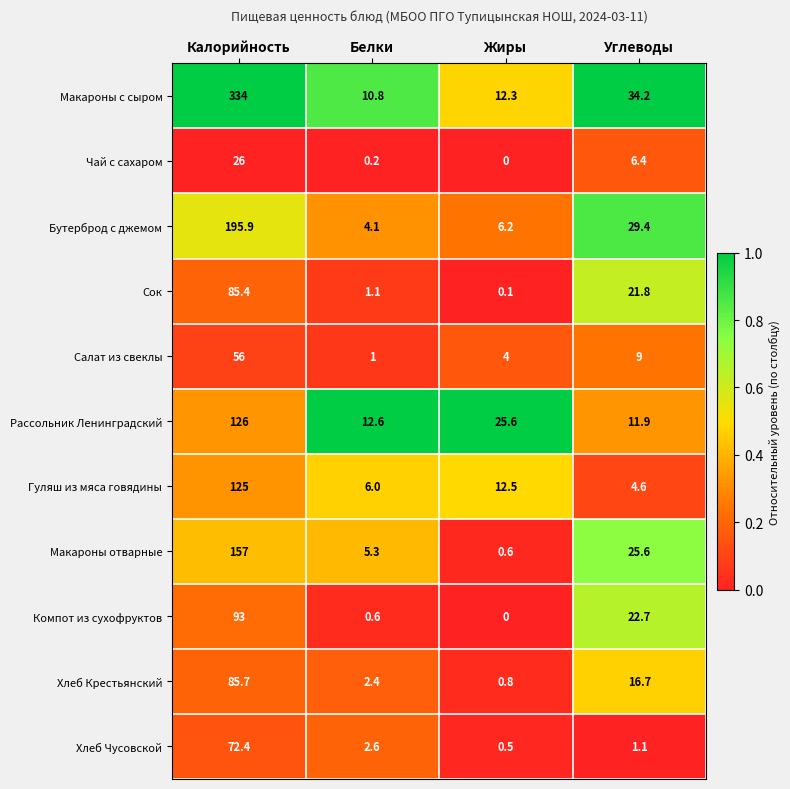

What is the difference between the Хлеб Крестьянский values at Жиры and Калорийность?

84.9